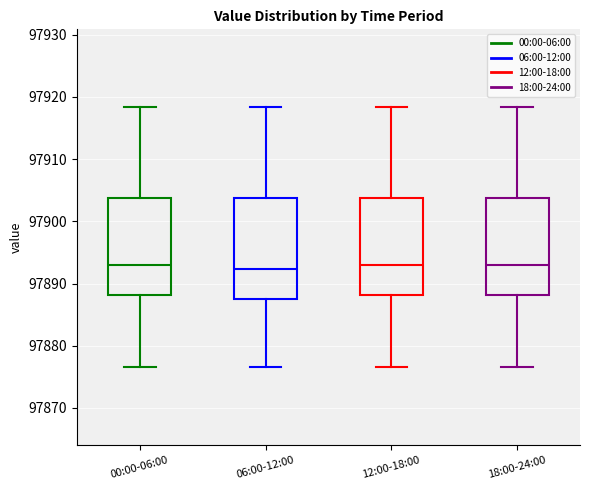

Reading left to right, read every box against the y-axis: the position of its median line, the range the box covers, and the ends of its whiskers. The values are not printed on the chart, so give them approximately, as read against the axis.

00:00-06:00: median 97893, box 97888 to 97904, whiskers 97877 to 97918
06:00-12:00: median 97892, box 97887 to 97904, whiskers 97877 to 97918
12:00-18:00: median 97893, box 97888 to 97904, whiskers 97877 to 97918
18:00-24:00: median 97893, box 97888 to 97904, whiskers 97877 to 97918